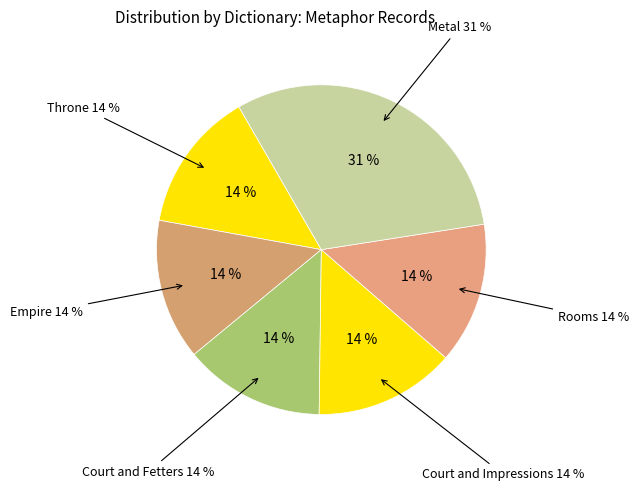

Which category has the smallest portion of the pie?

Throne